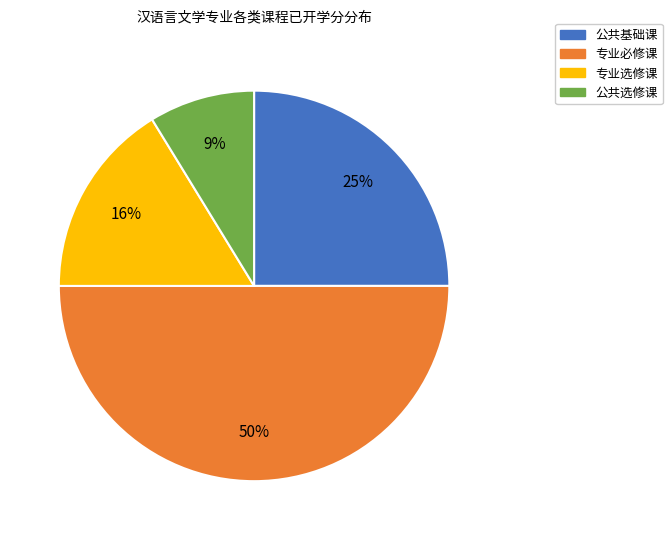

Is 公共基础课 the majority of the pie?

No